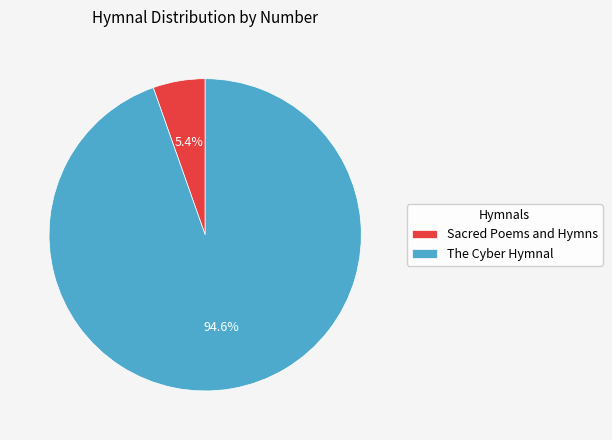

Which slice represents more than half of the pie?

The Cyber Hymnal